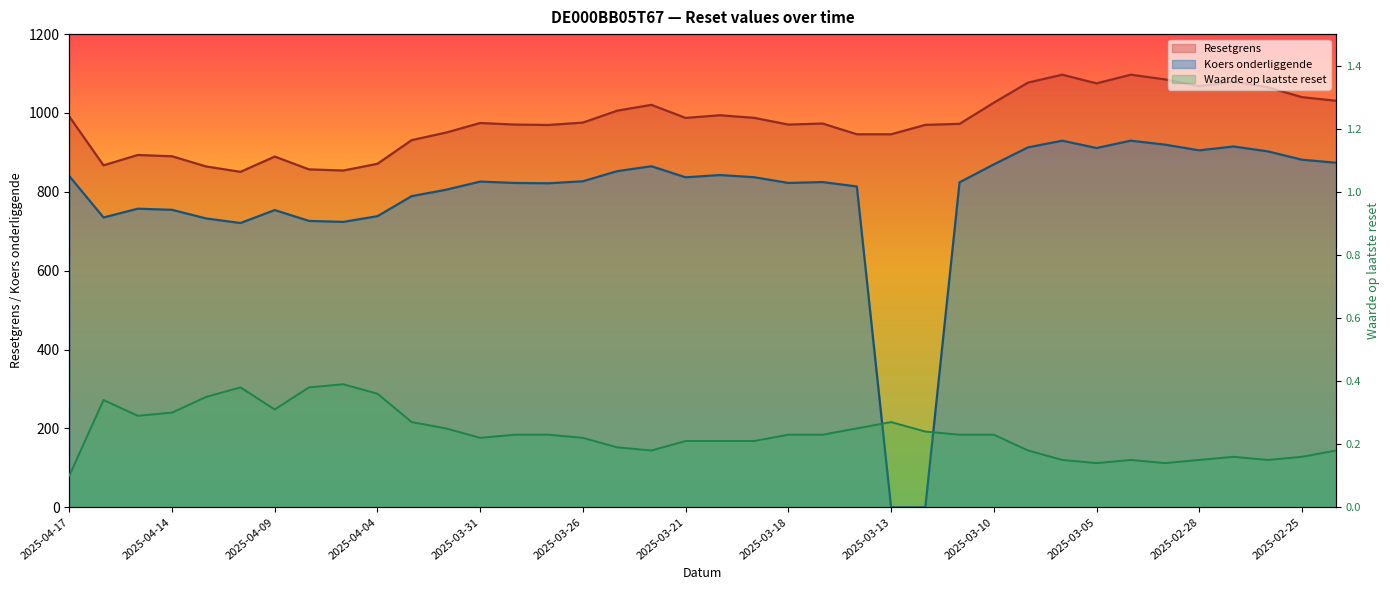

What are all the series names shown in the legend?

Resetgrens, Koers onderliggende, Waarde op laatste reset